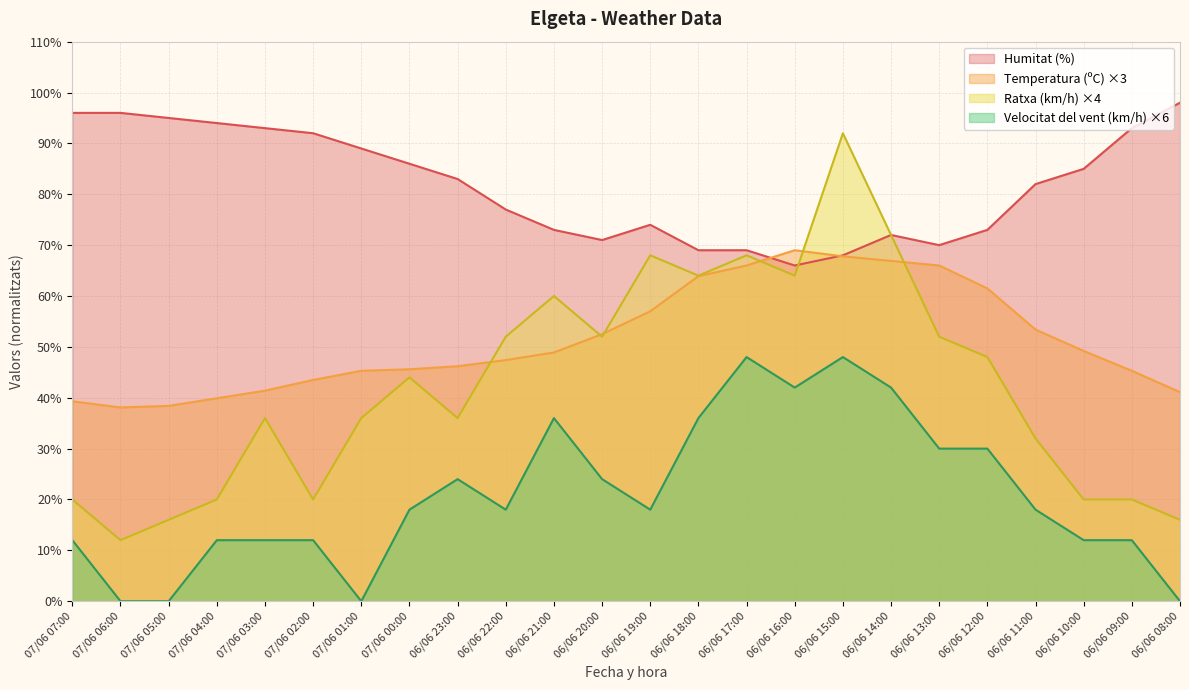

The Humitat (%) series shows 68.0 at 06/06 15:00. True or false?

True